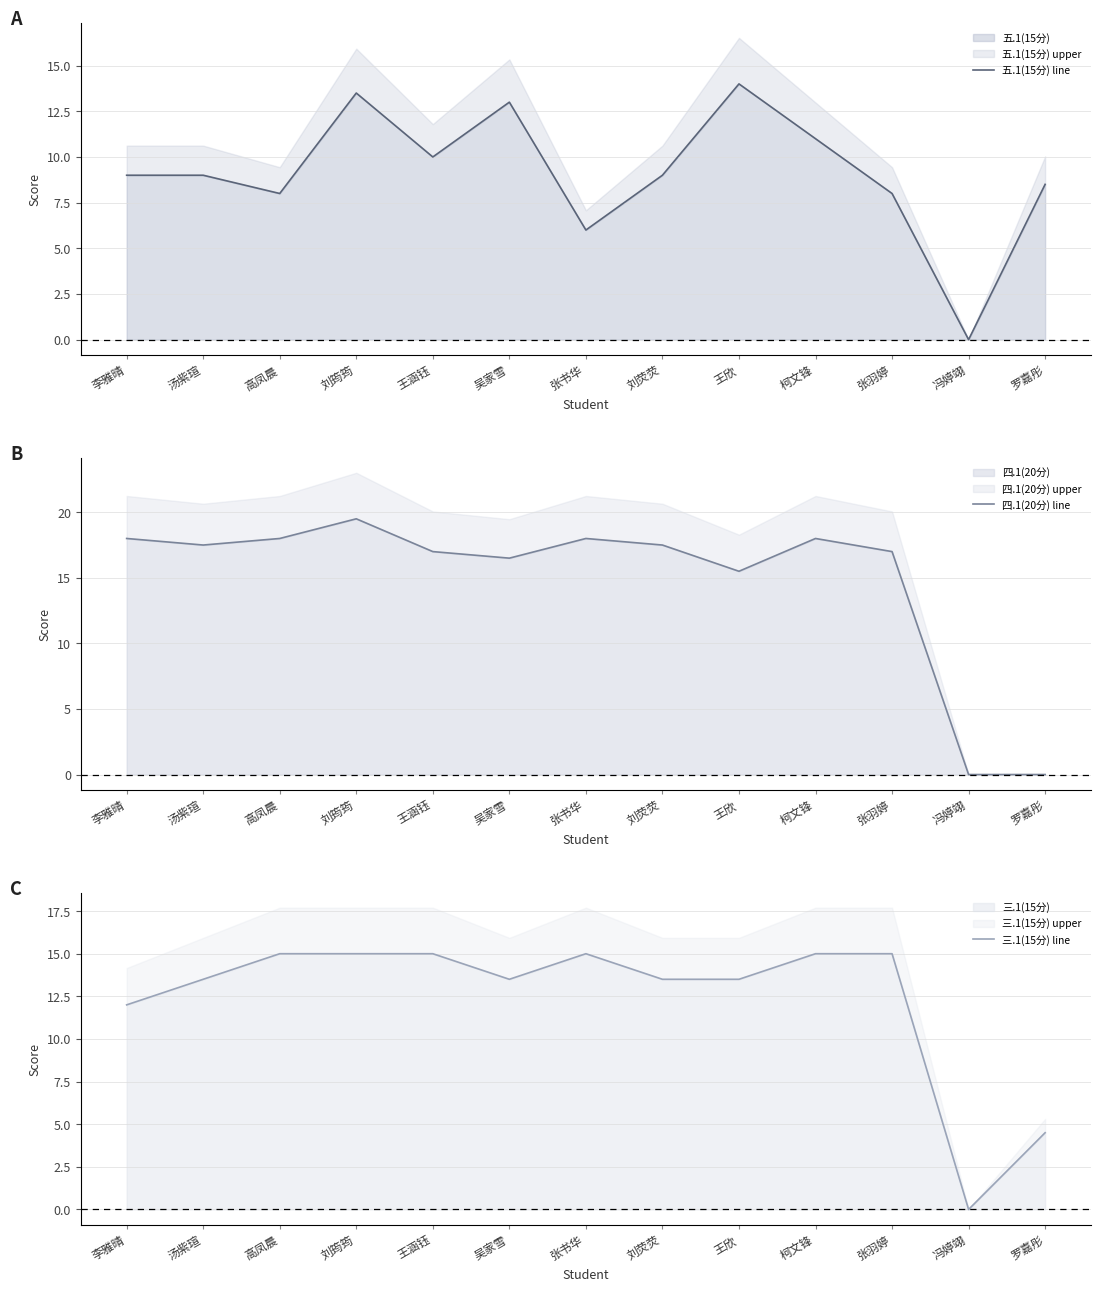

At which category is the sum across all series the highest?

刘筠筠